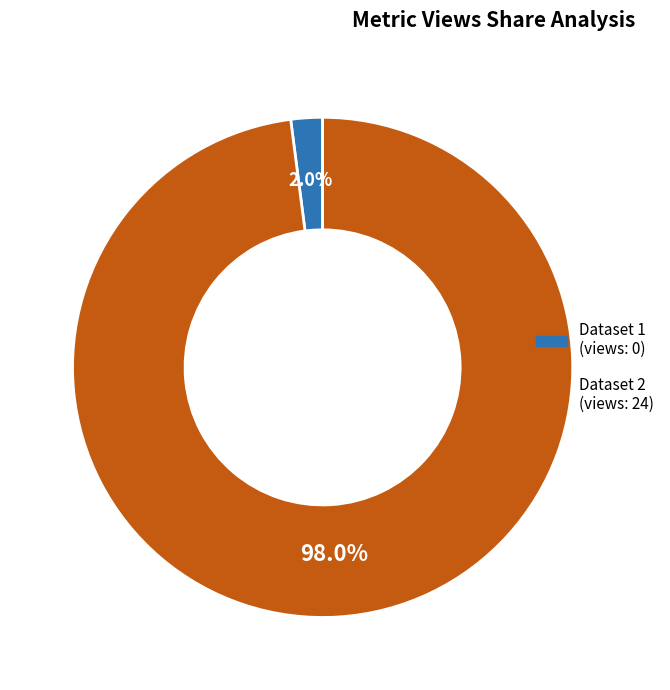

How many segments does this pie chart have?

2